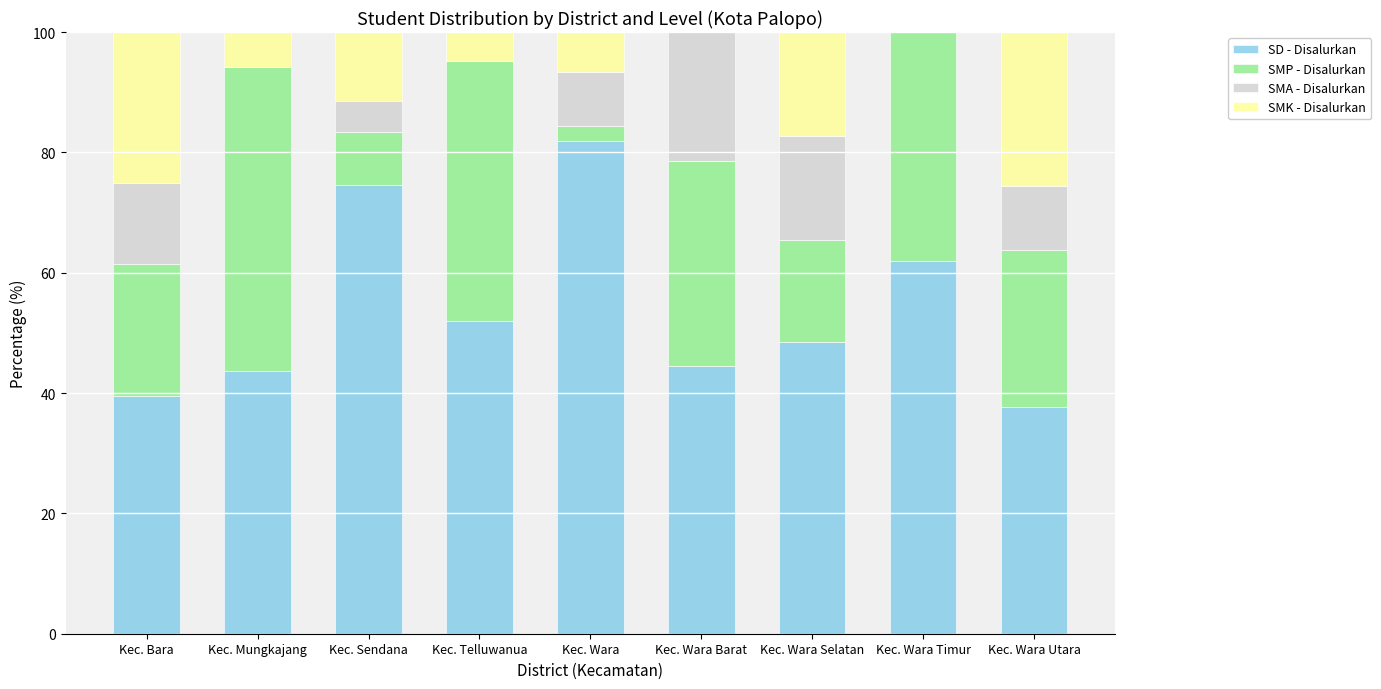

Count the number of data series in this chart.

4